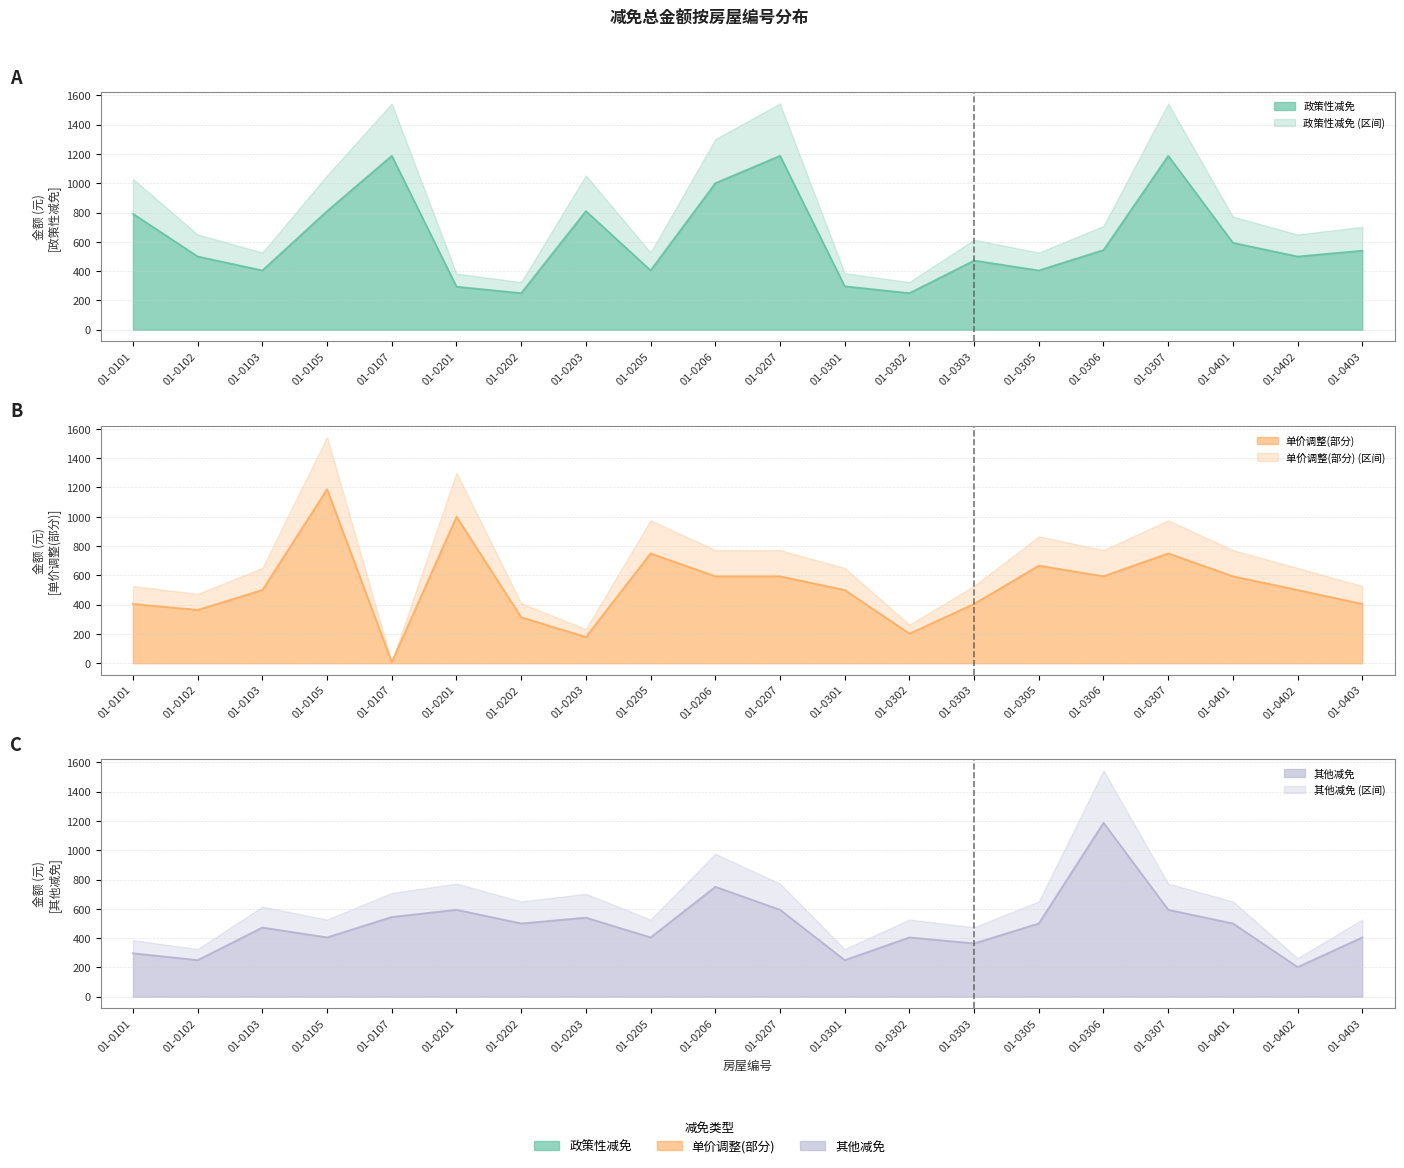

True or false: 政策性减免 has more than 1 interior local peaks.

True